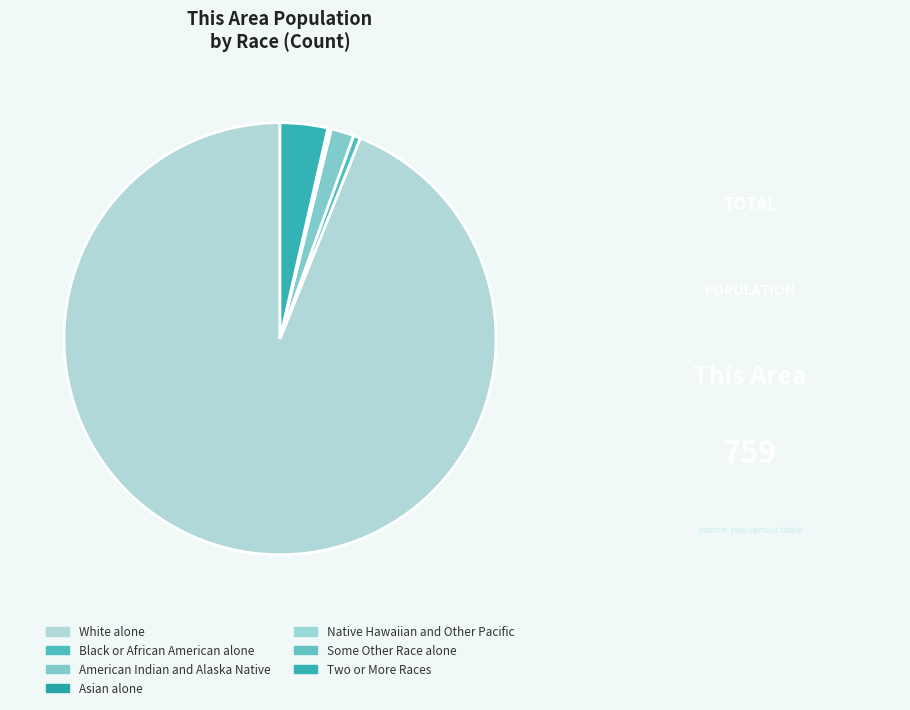

What is the largest slice in the pie chart?

White alone